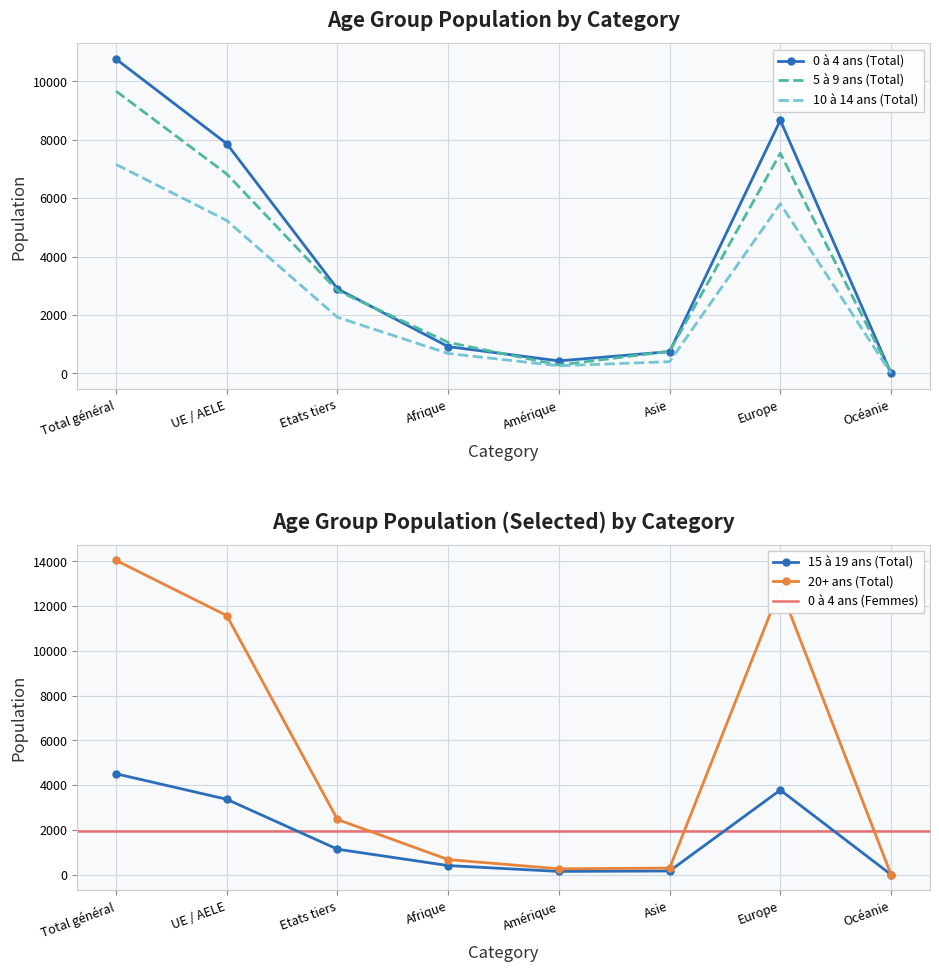

Which category has the lowest value in the 0 à 4 ans (Total) series?

Océanie